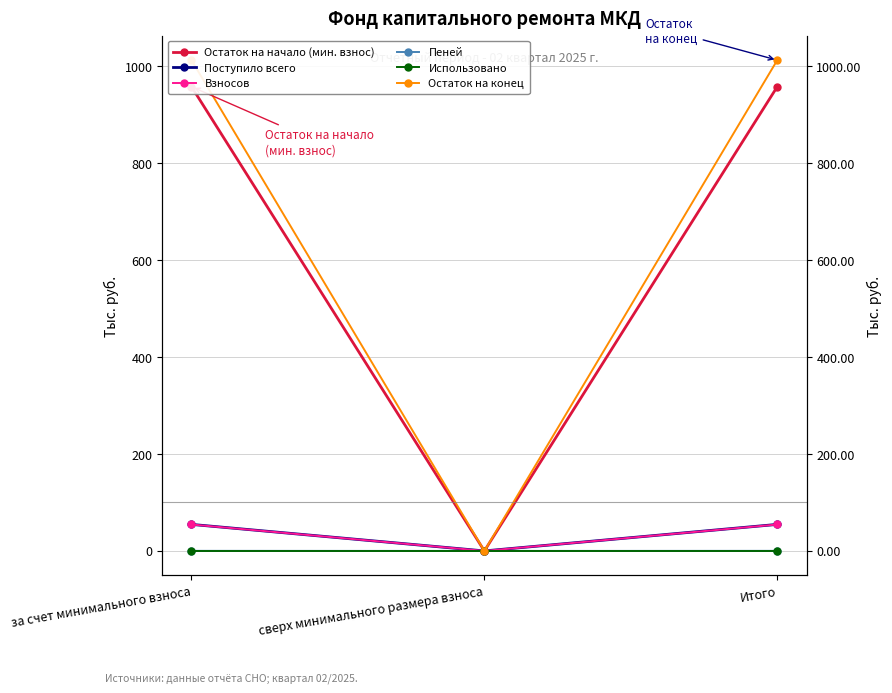

What is the spread (max minus min) of values at Итого?

1013.0